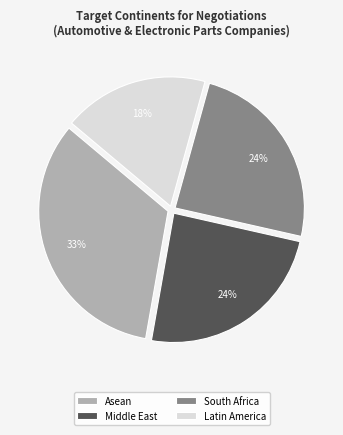

True or false: Latin America accounts for 18% of the total.

True